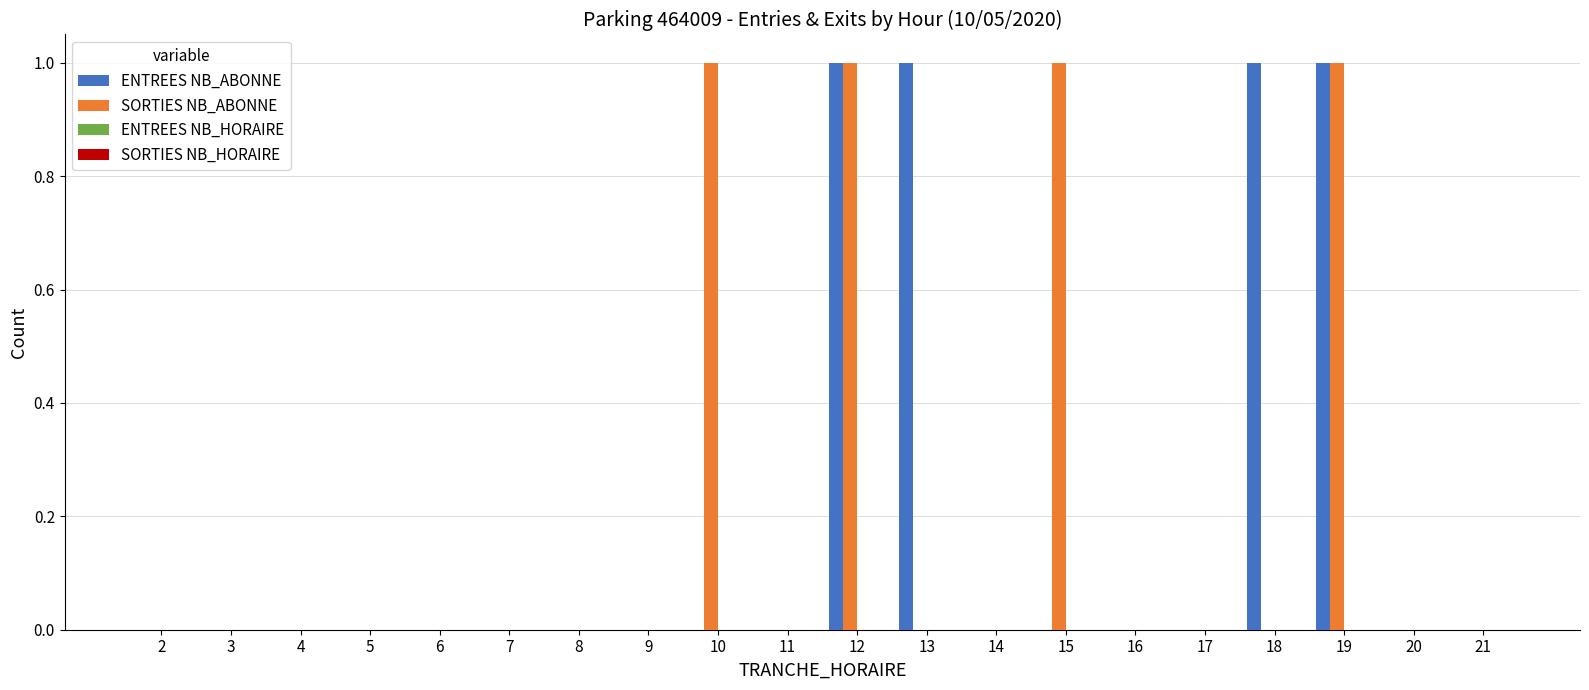

What is the maximum value shown in the chart?

1